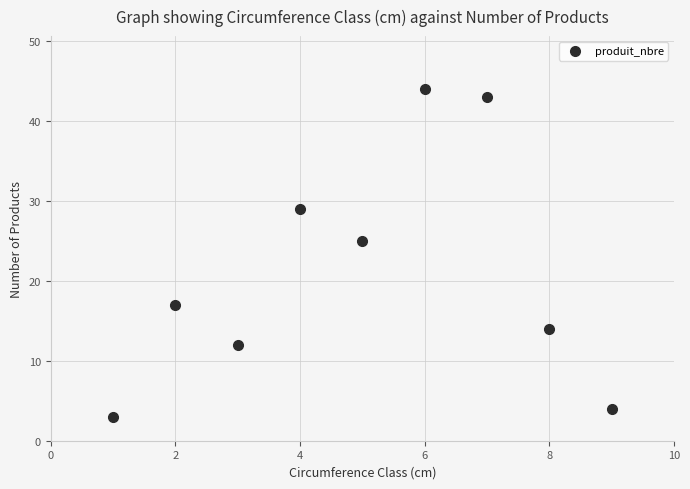

What Y value in the scatter plot is closest to 23?

25